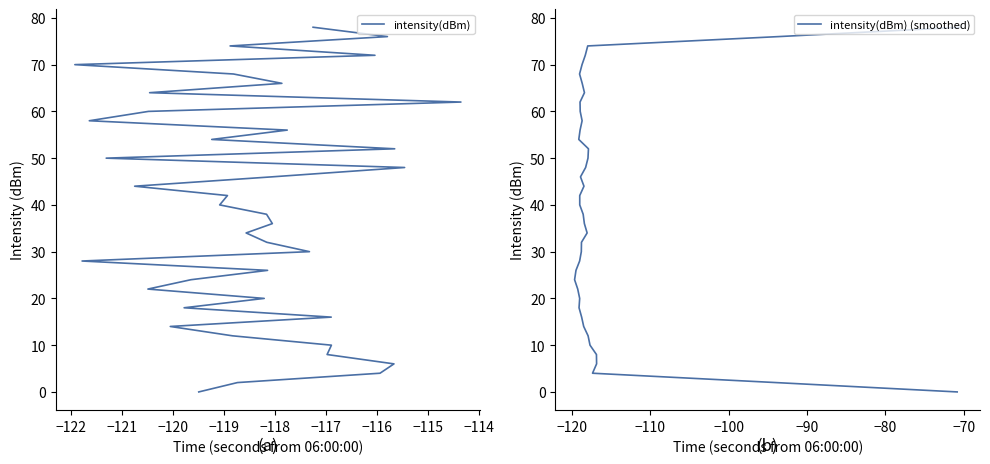

How many lines are shown in the chart?

2